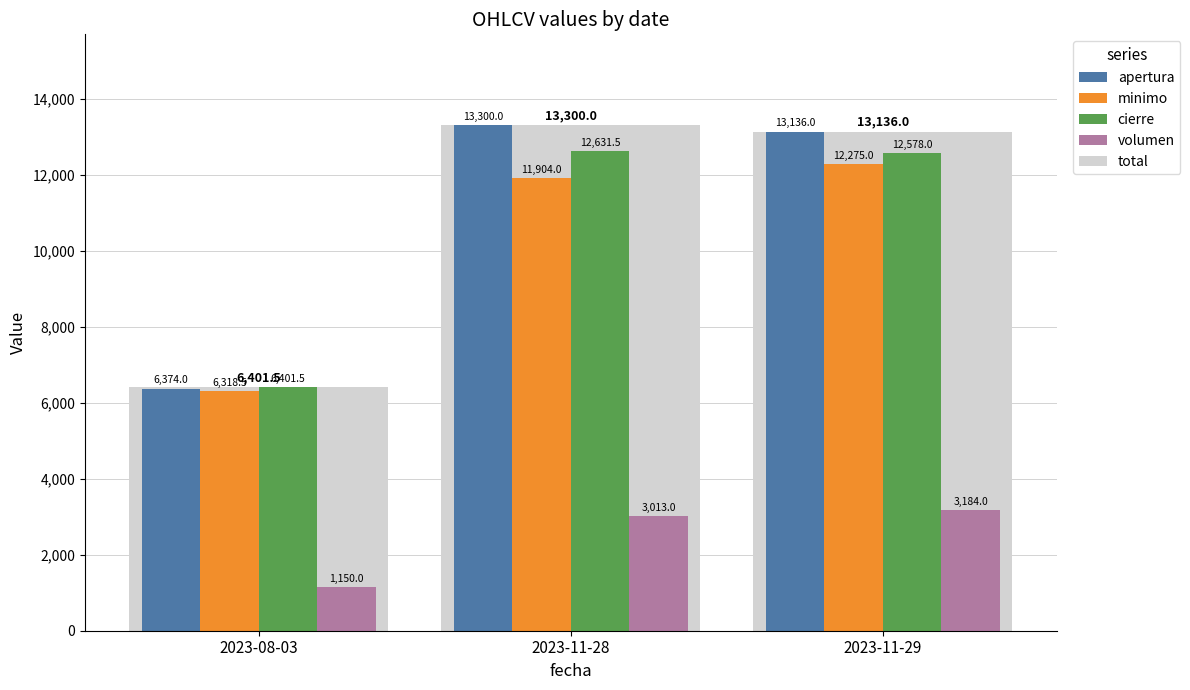

The value of minimo at 2023-11-29 is 21546.1. True or false?

False